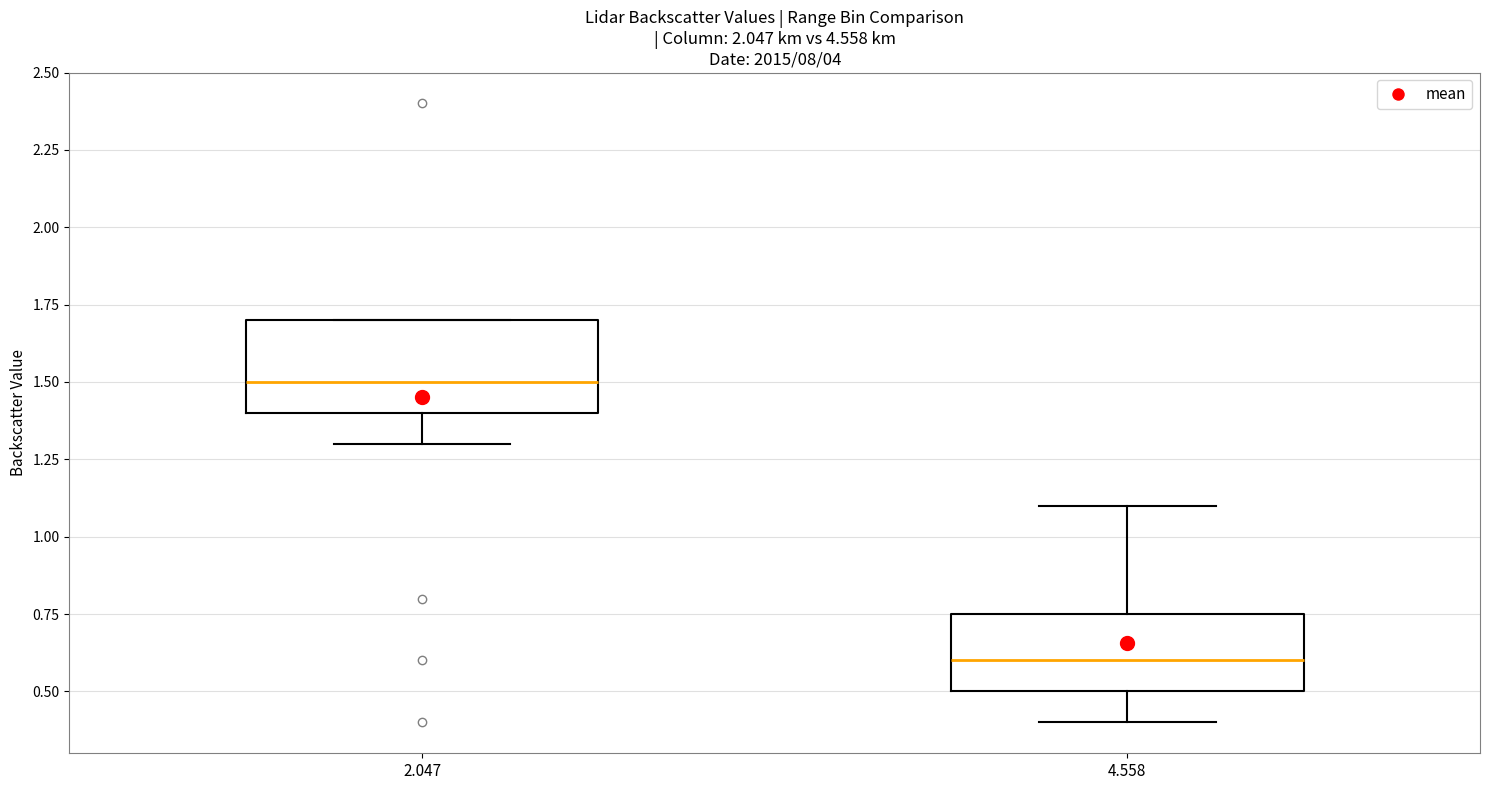

Which box has the highest median line?

2.047